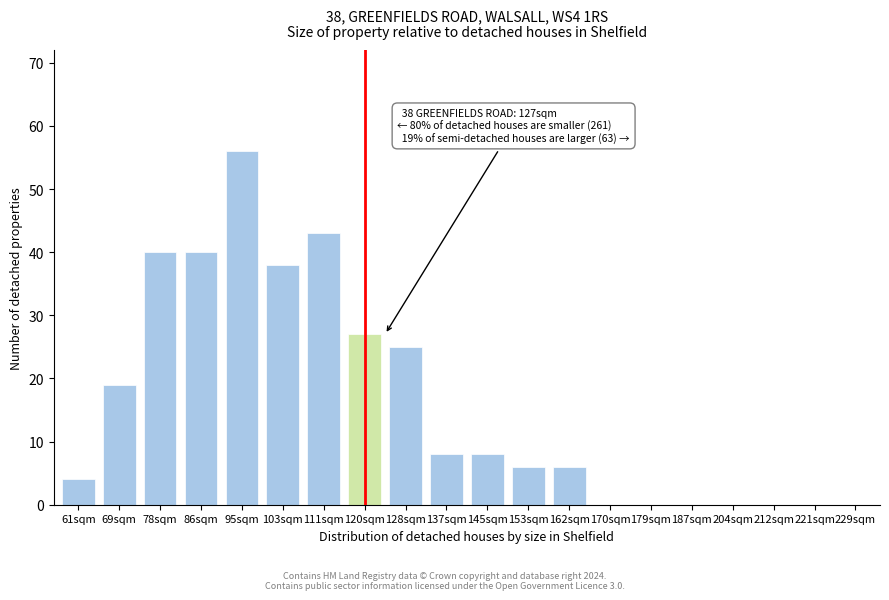

Reading left to right, list all the values displayed in this chart.

61sqm=4	69sqm=19	78sqm=40	86sqm=40	95sqm=56	103sqm=38	111sqm=43	120sqm=27	128sqm=25	137sqm=8	145sqm=8	153sqm=6	162sqm=6	170sqm=0	179sqm=0	187sqm=0	204sqm=0	212sqm=0	221sqm=0	229sqm=0